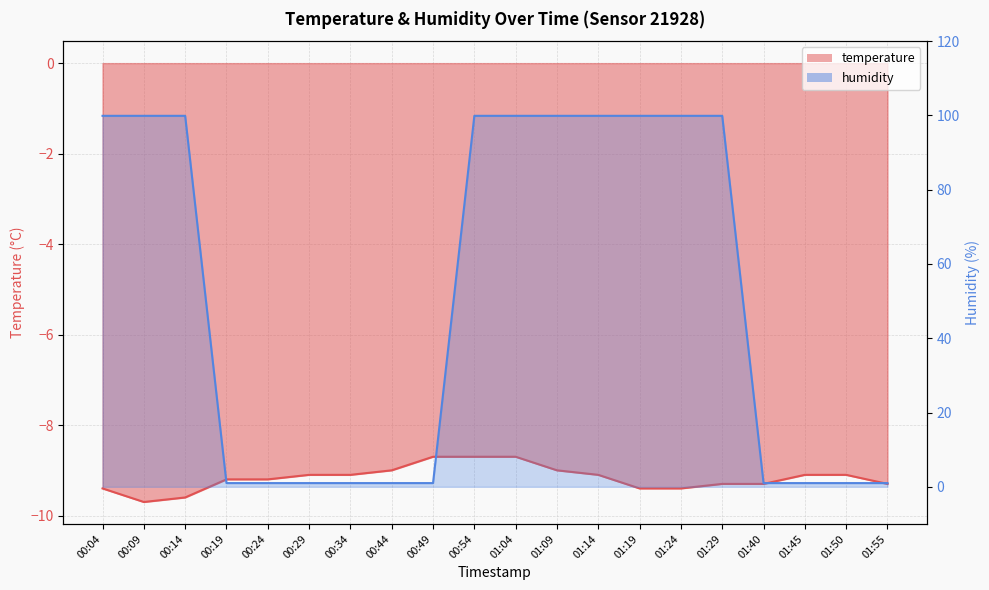

Which series has the largest range (max minus min)?

humidity